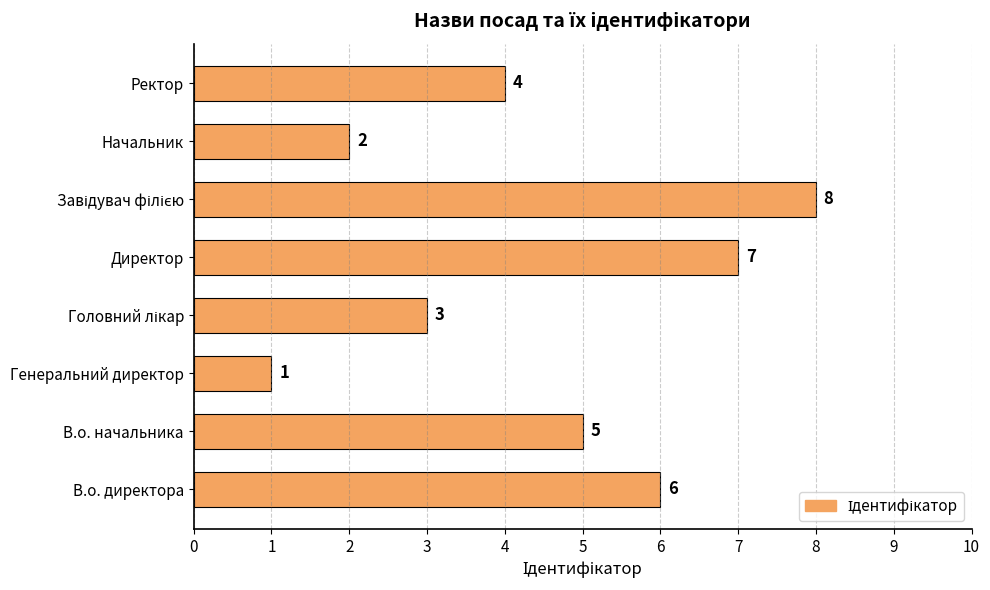

Which has a higher value, В.о. директора or В.о. начальника?

В.о. директора